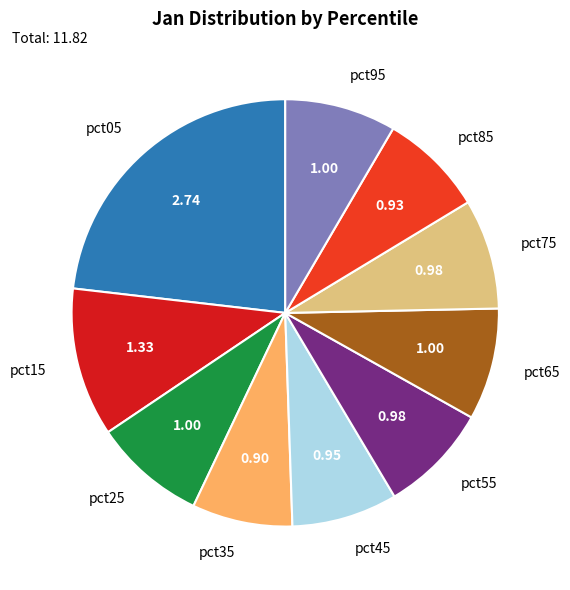

Is pct05 the majority of the pie?

No